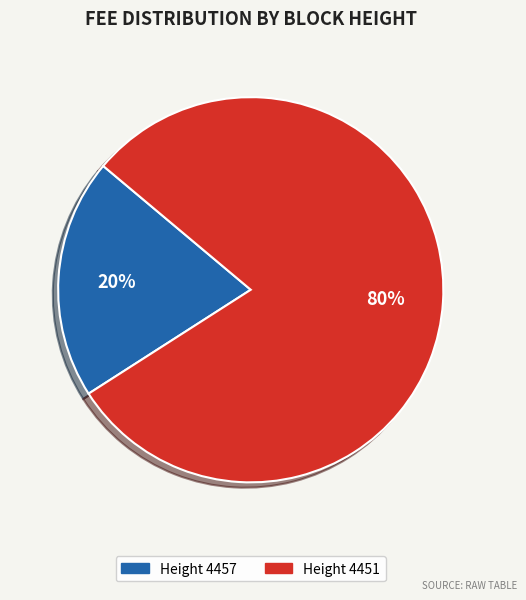

To the nearest percent, what is the average slice percentage?

50%